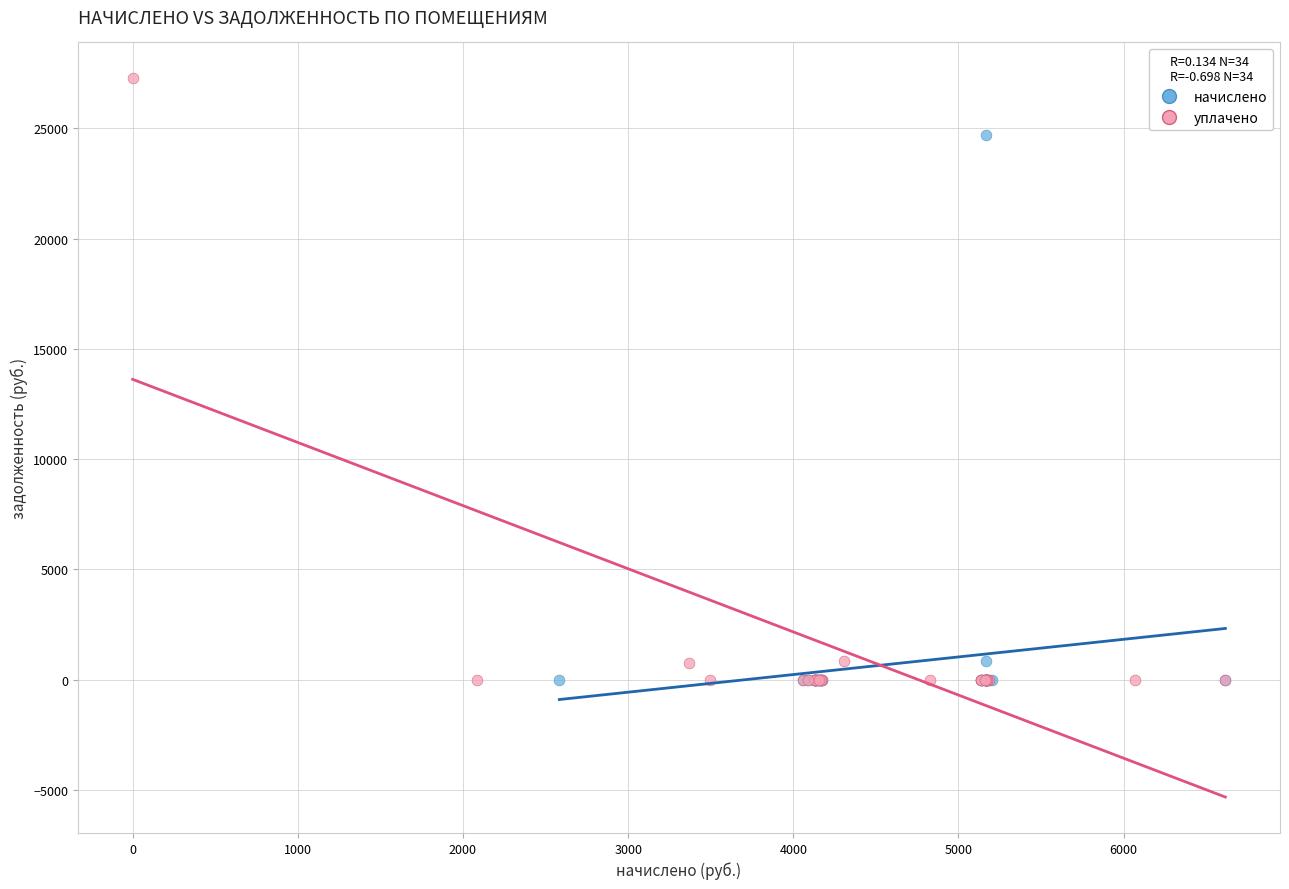

Which series contains the highest Y value?

уплачено